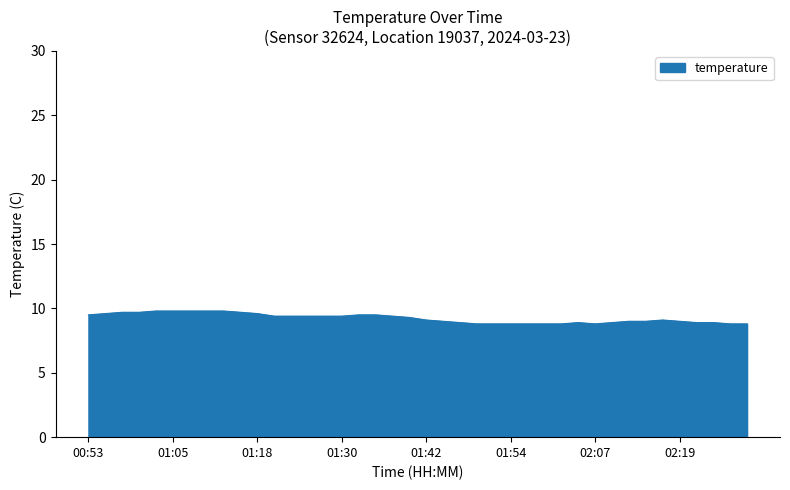

What is the difference between the maximum and minimum values?

1.0